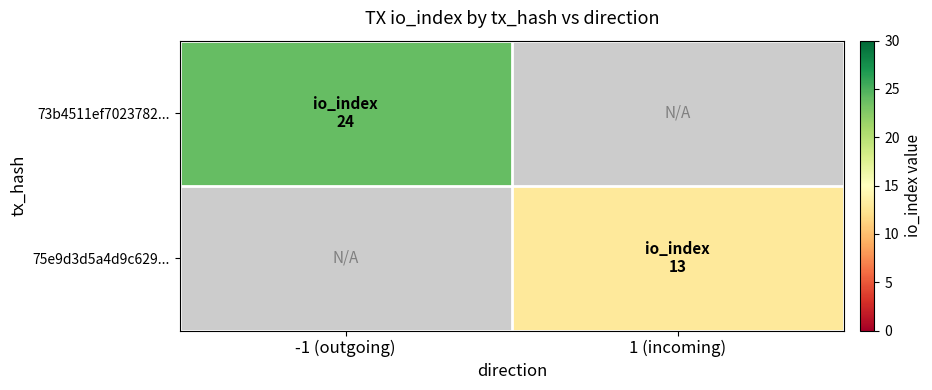

Which series has the widest spread of values?

73b4511ef7023782...